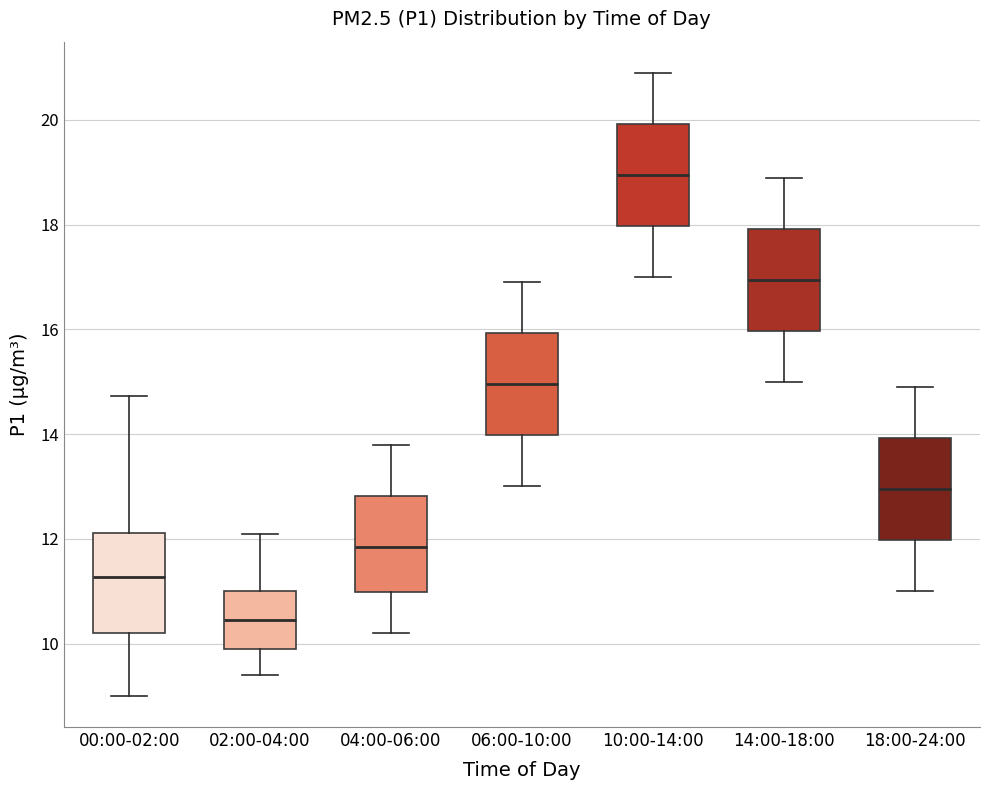

Where does the lower whisker of the box for 06:00-10:00 end on the y-axis? The values are not printed on the chart, so give them approximately, as read against the axis.

13.0